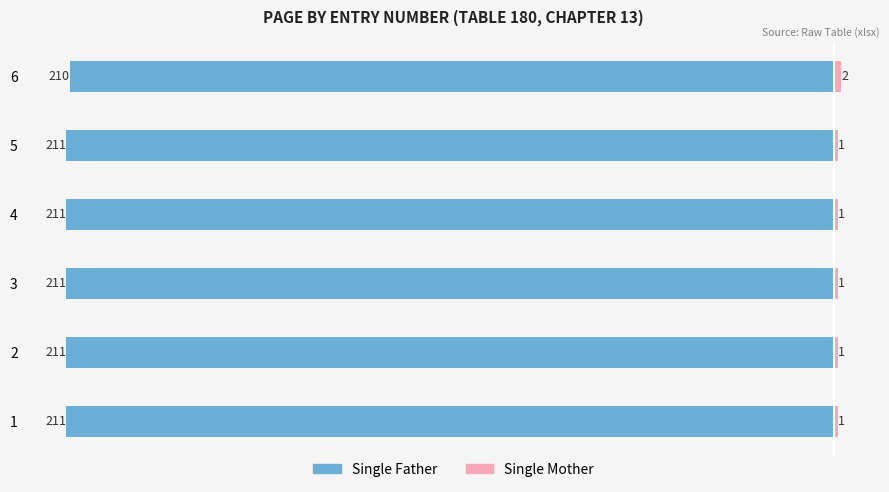

What is the value of the Single Father bar at the 4th from the left?

-211